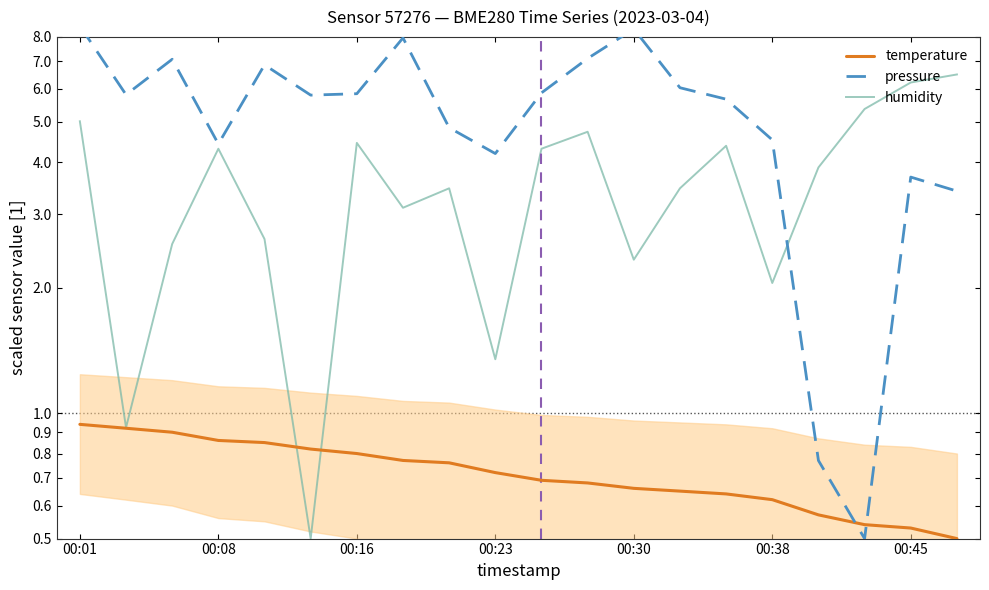

What is the lowest value of the temperature series?

0.5